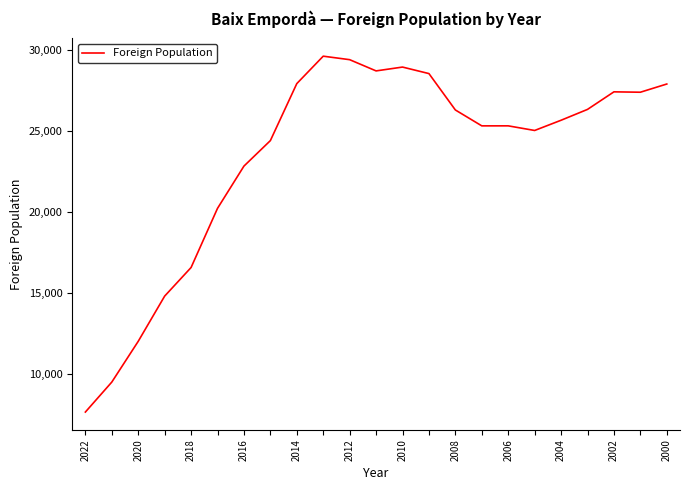

What is the maximum value shown in the chart?

29644